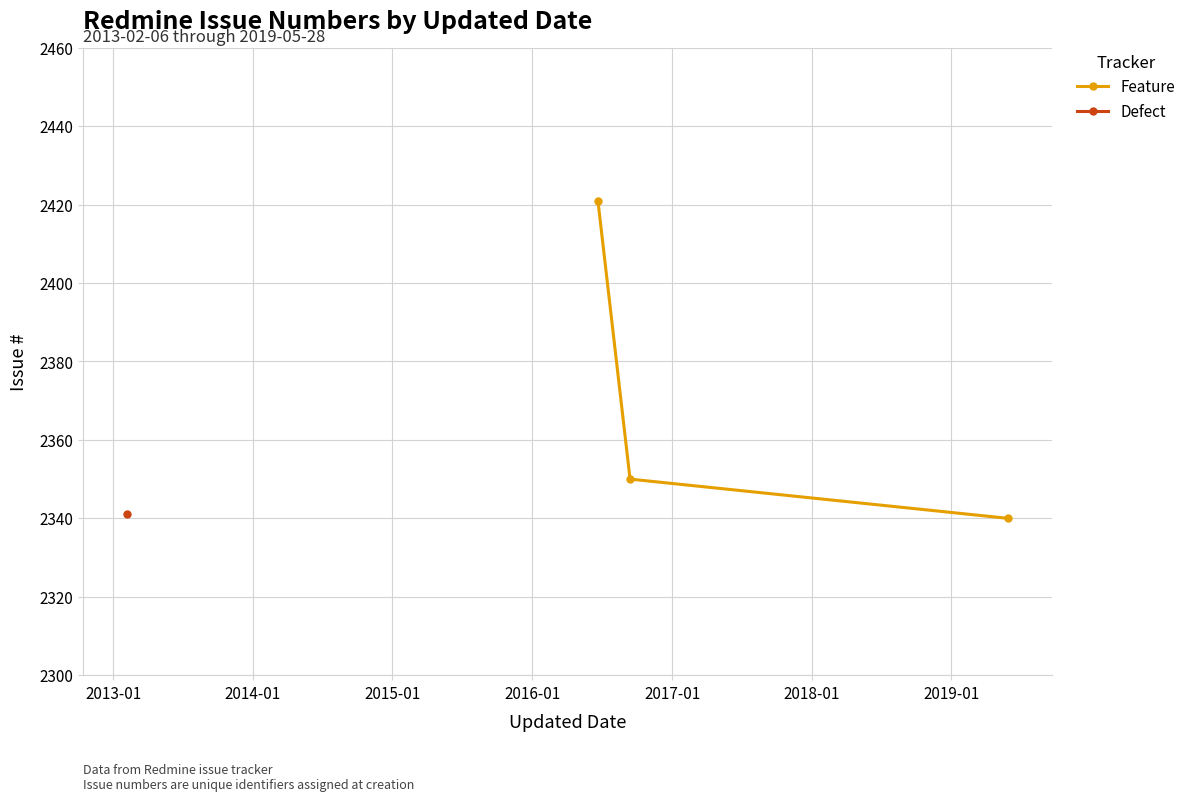

What is the difference between the maximum and minimum values?

81